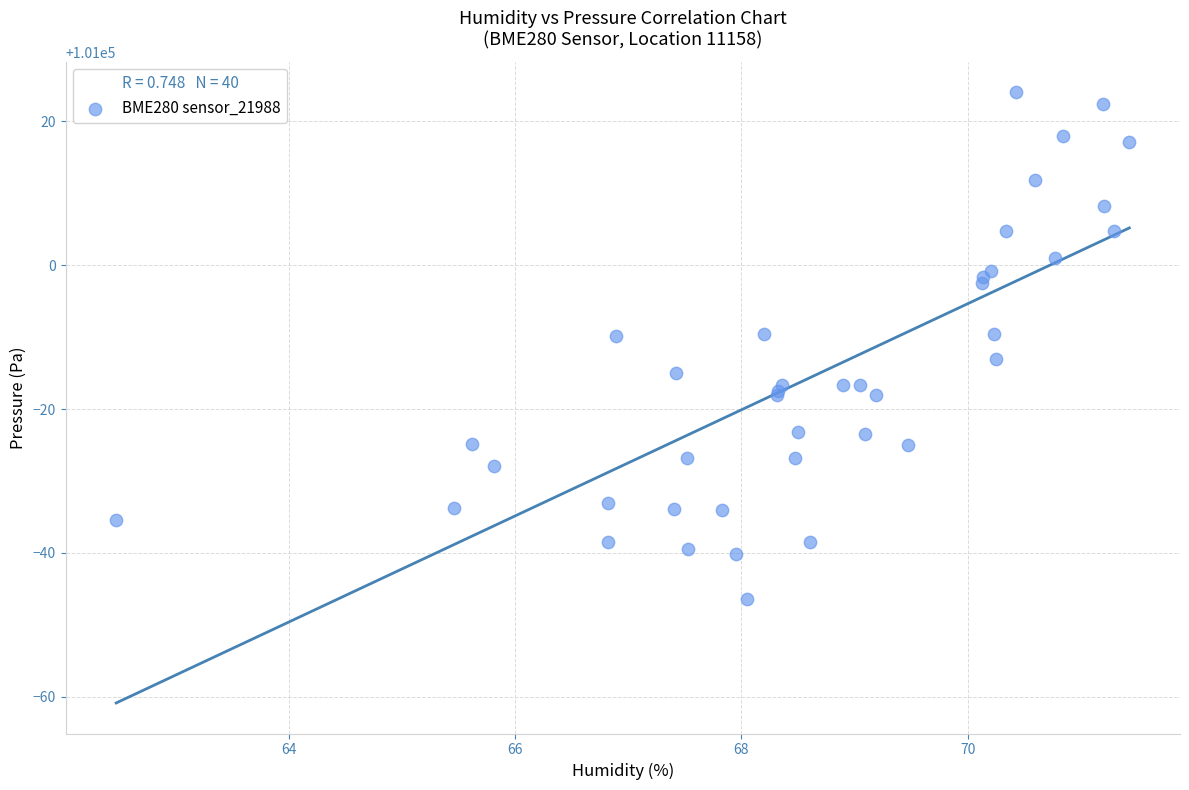

What Y value in the scatter plot is closest to 100988?

100987.0